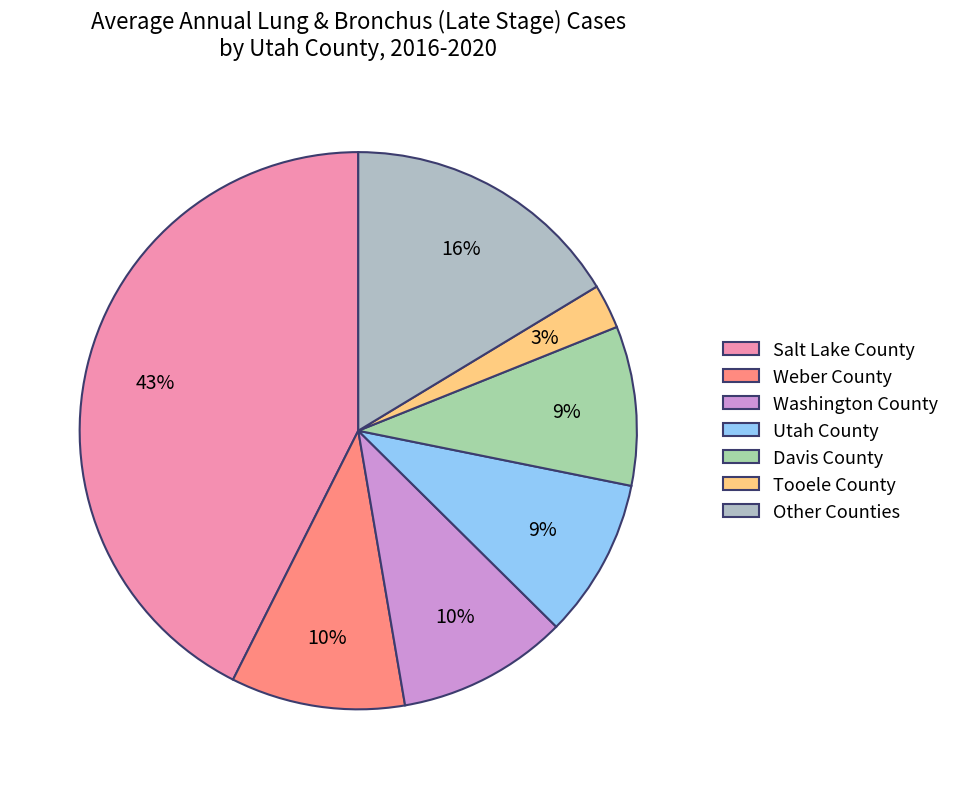

How many slices are in this pie chart?

7